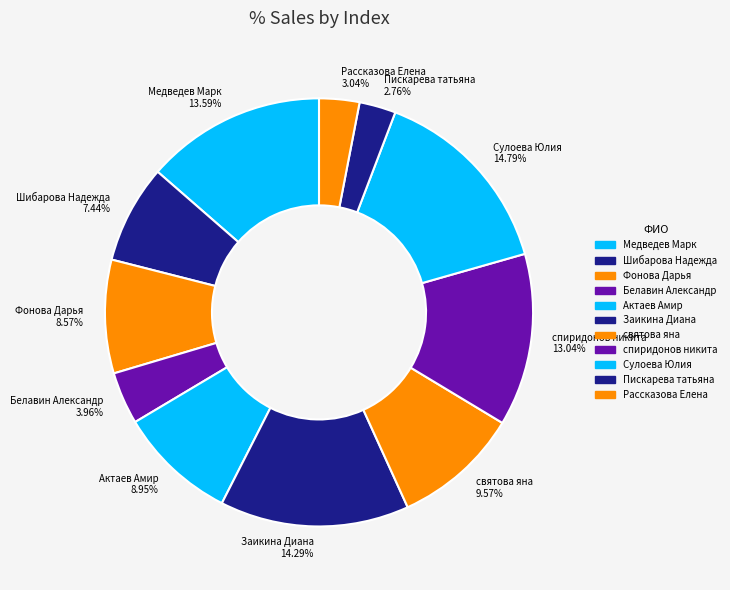

What is the ratio of the value at Медведев Марк to the value at Белавин Александр?

3.4